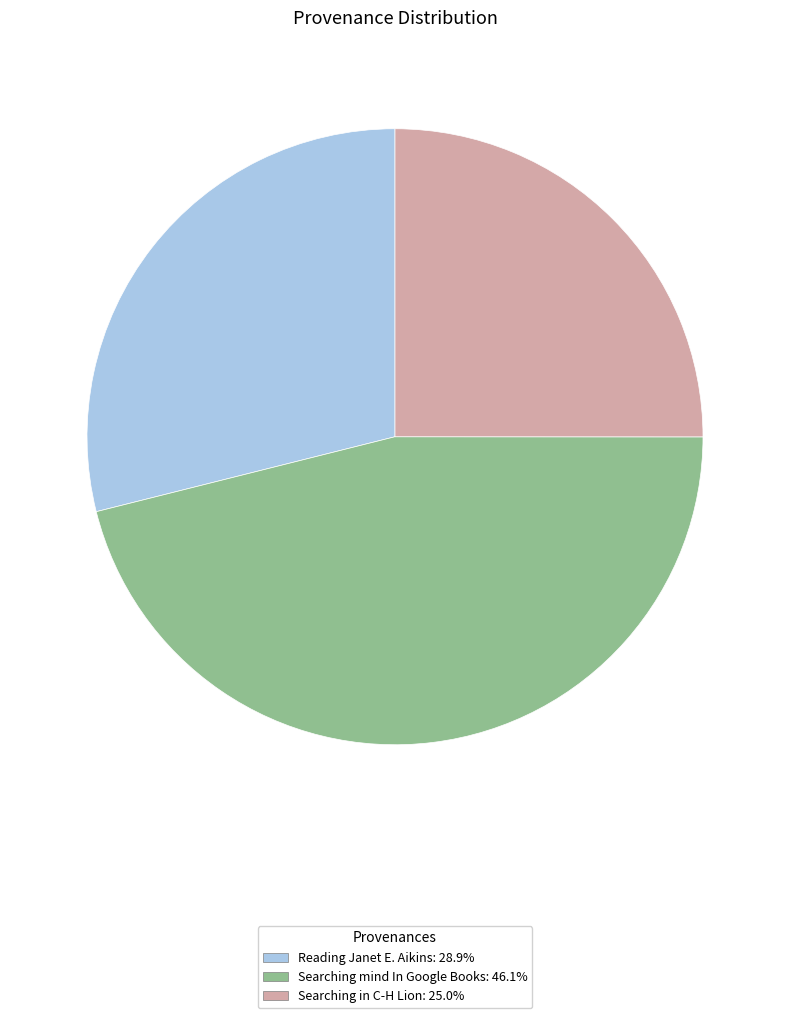

Which has a higher value, Searching mind In Google Books or Searching in C-H Lion?

Searching mind In Google Books